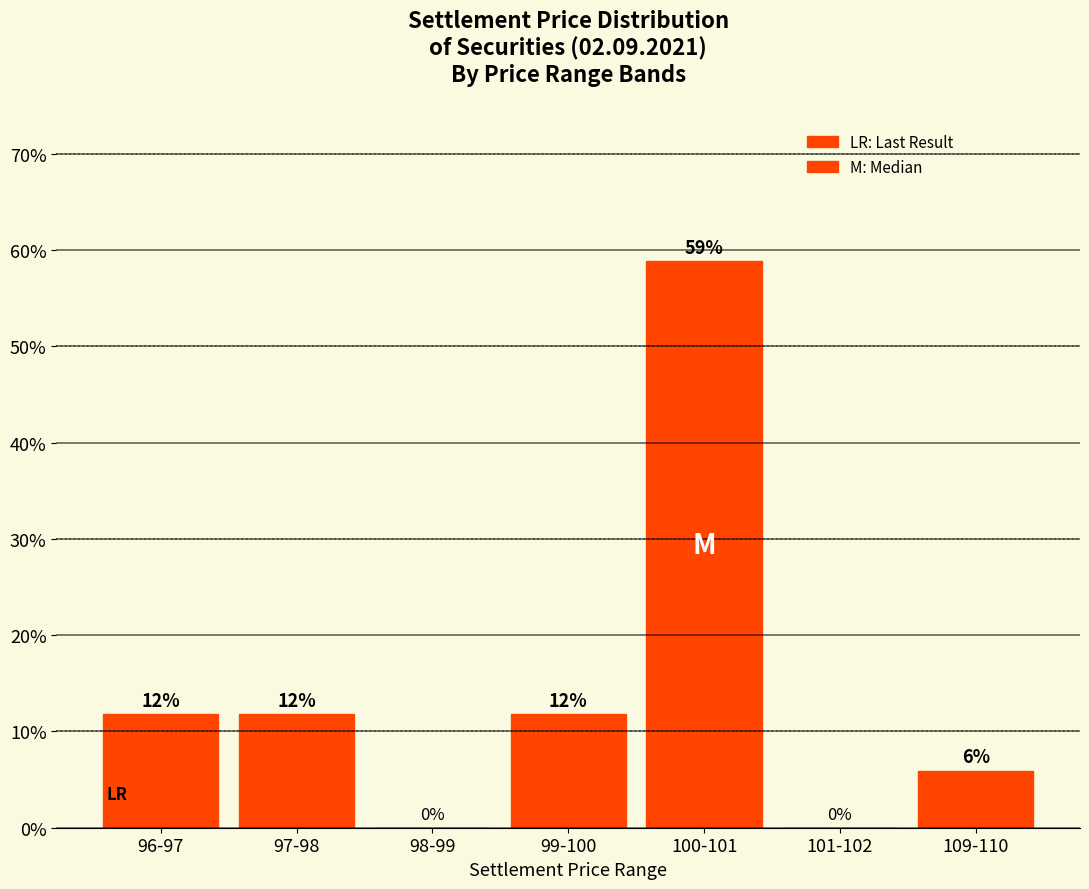

Are the bars horizontal?

No